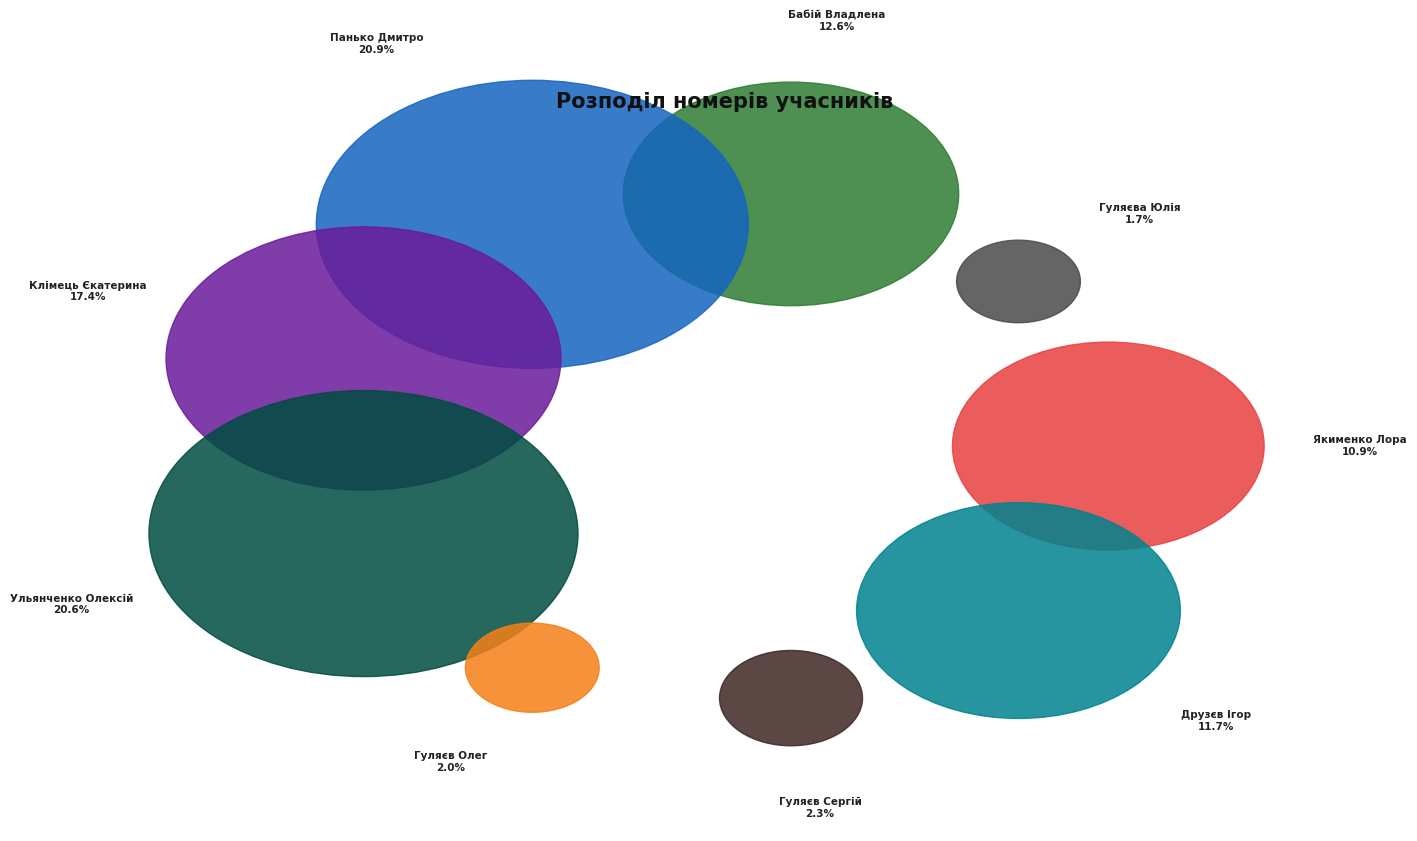

What portion of the pie excludes Гуляєв Сергій?

97.7%